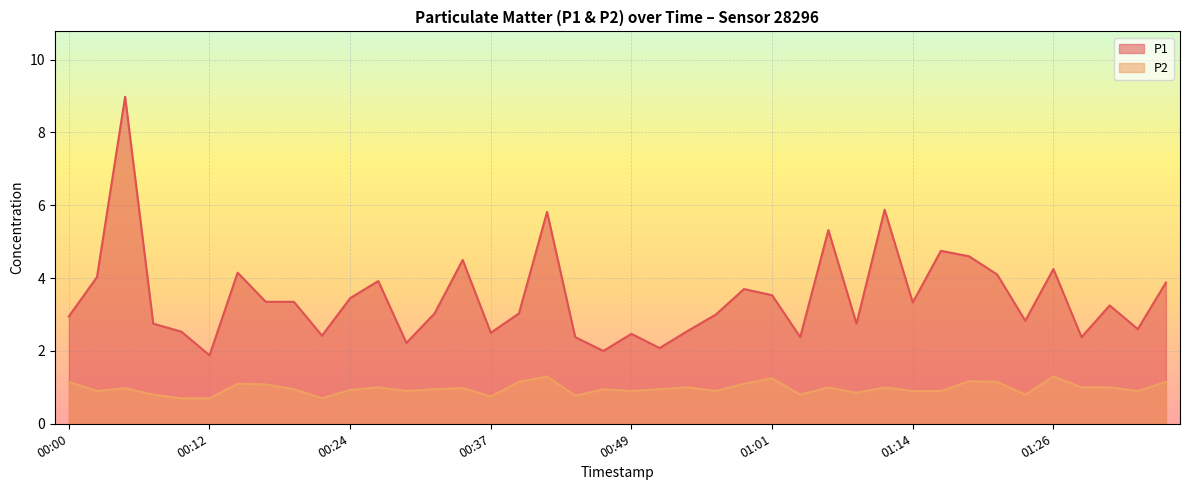

What are all the series names shown in the legend?

P1, P2